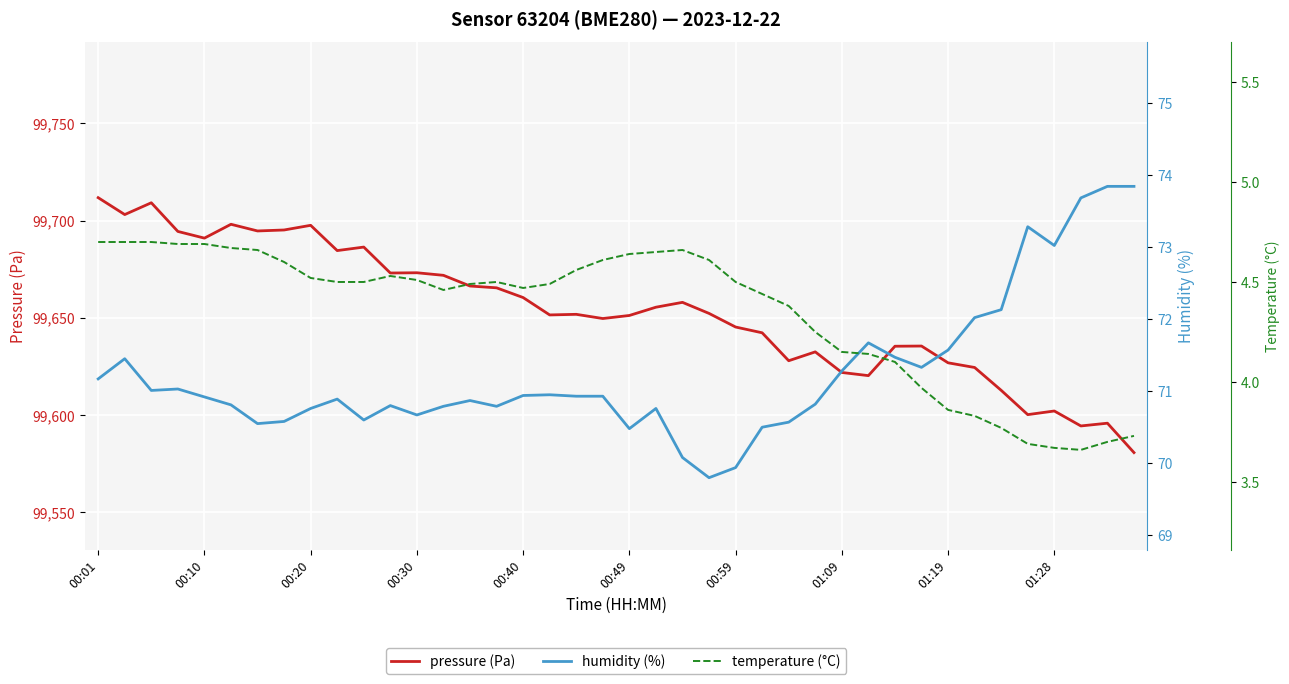

Reading left to right, what are all the values shown in this chart?

pressure (Pa): 99711.8	99703.1	99709.1	99694.4	99690.9	99698.1	99694.6	99695.1	99697.5	99684.5	99686.3	99673.0	99673.1	99671.8	99666.3	99665.4	99660.4	99651.4	99651.8	99649.6	99651.2	99655.4	99657.9	99652.2	99645.2	99642.2	99627.9	99632.4	99621.8	99620.2	99635.3	99635.4	99626.8	99624.4	99612.7	99600.2	99602.0	99594.3	99595.8	99580.6
humidity (%): 71.2	71.5	71.0	71.0	70.9	70.8	70.5	70.6	70.8	70.9	70.6	70.8	70.7	70.8	70.9	70.8	70.9	71.0	70.9	70.9	70.5	70.8	70.1	69.8	69.9	70.5	70.6	70.8	71.3	71.7	71.5	71.3	71.6	72.0	72.1	73.3	73.0	73.7	73.8	73.8
temperature (°C): 4.7	4.7	4.7	4.7	4.7	4.7	4.7	4.6	4.5	4.5	4.5	4.5	4.5	4.5	4.5	4.5	4.5	4.5	4.6	4.6	4.6	4.7	4.7	4.6	4.5	4.4	4.4	4.2	4.2	4.1	4.1	4.0	3.9	3.8	3.8	3.7	3.7	3.7	3.7	3.7